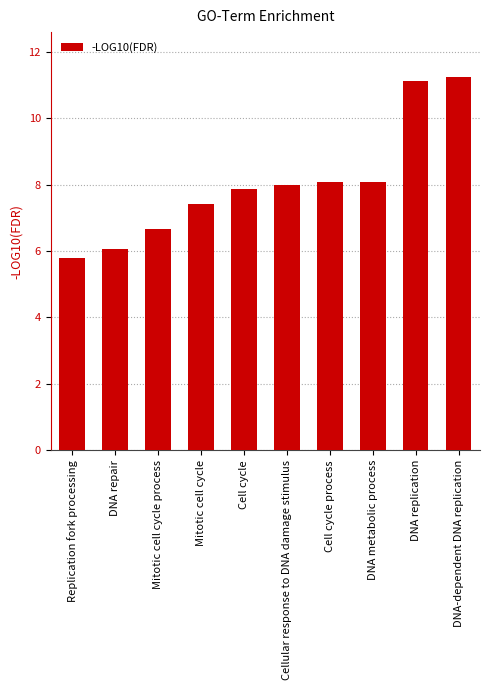

What is the value of the 3rd bar from the left?

6.7